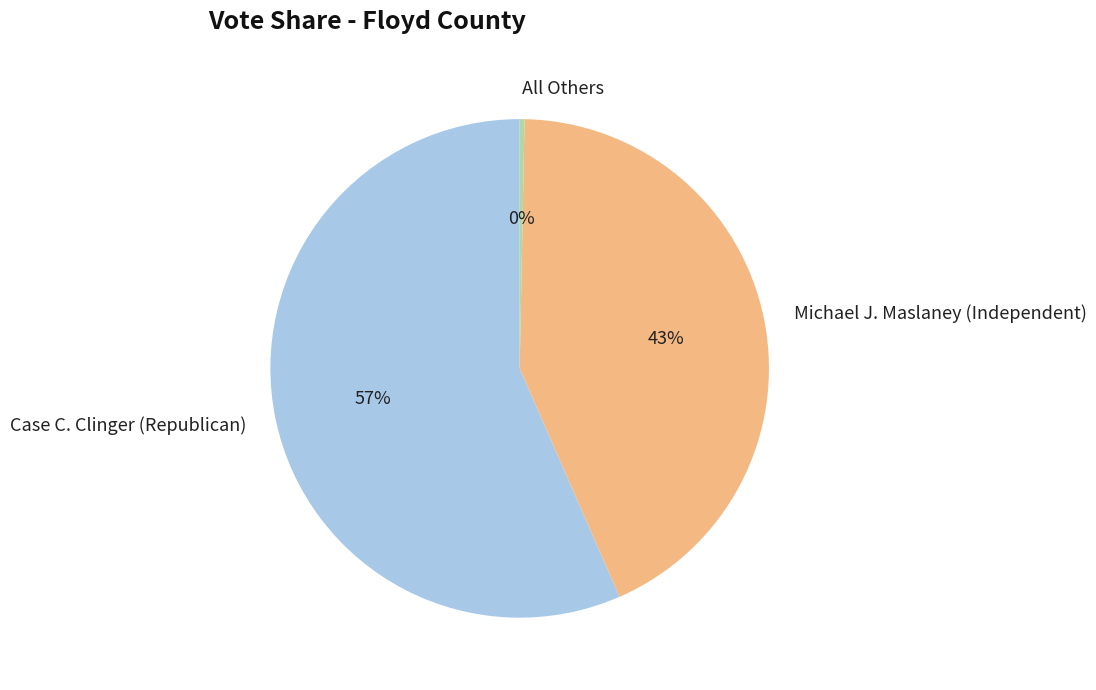

What is the ratio of the value at Case C. Clinger (Republican) to the value at All Others?

181.0